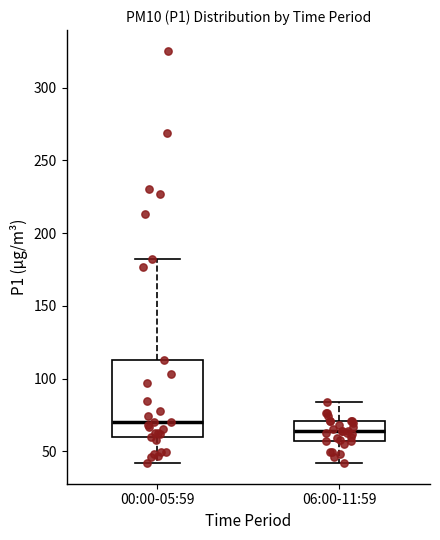

Reading left to right, transcribe this box plot: for each box, give where its median line is, the range the box spans, and where its two whiskers end, as read against the y-axis. The values are not printed on the chart, so give them approximately, as read against the axis.

00:00-05:59: median 70, box 60 to 115, whiskers 40 to 180
06:00-11:59: median 65, box 55 to 70, whiskers 40 to 85